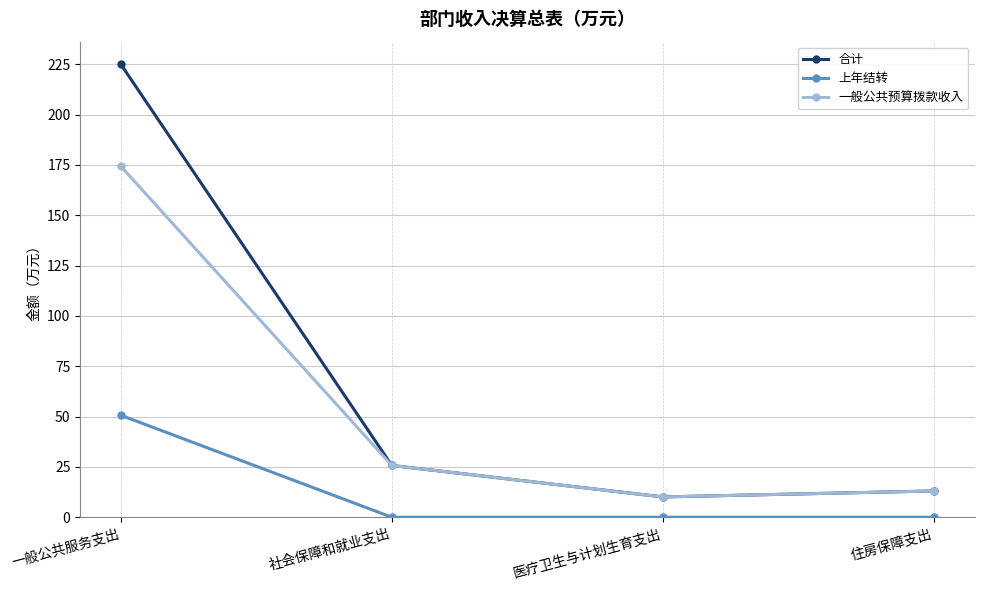

Which category has the highest value in the 上年结转 series?

一般公共服务支出